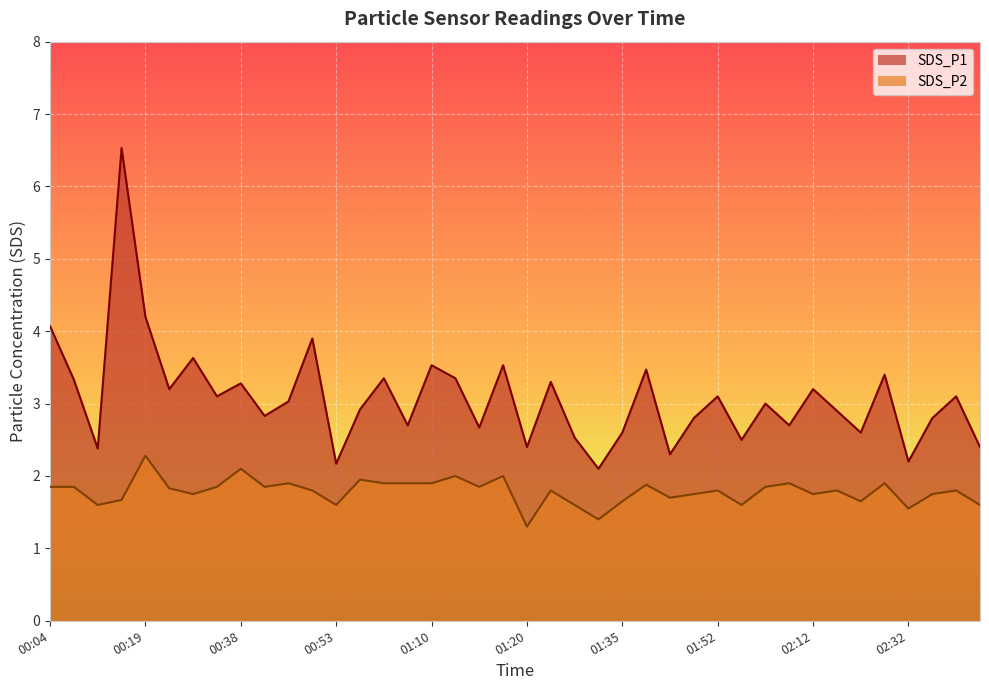

How many series are shown in this chart?

2